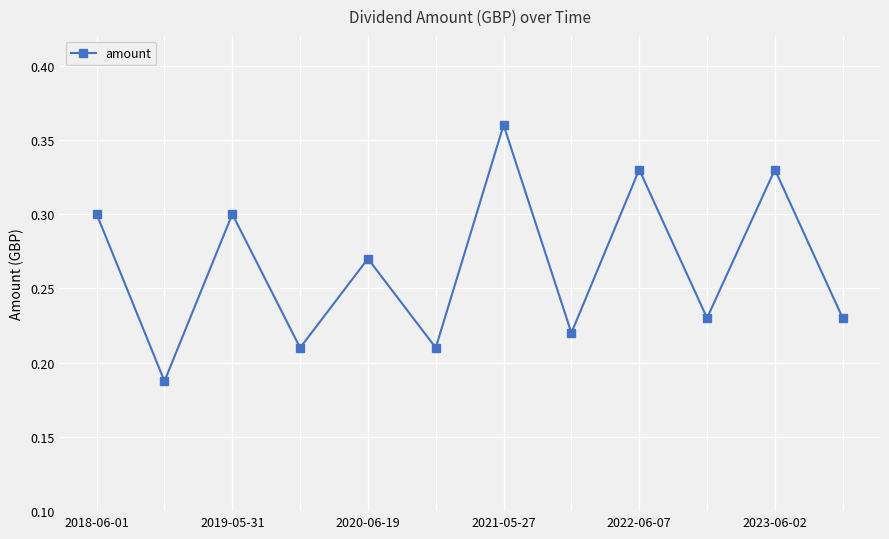

How many interior local valleys (lower than both neighbors) does the data have?

5